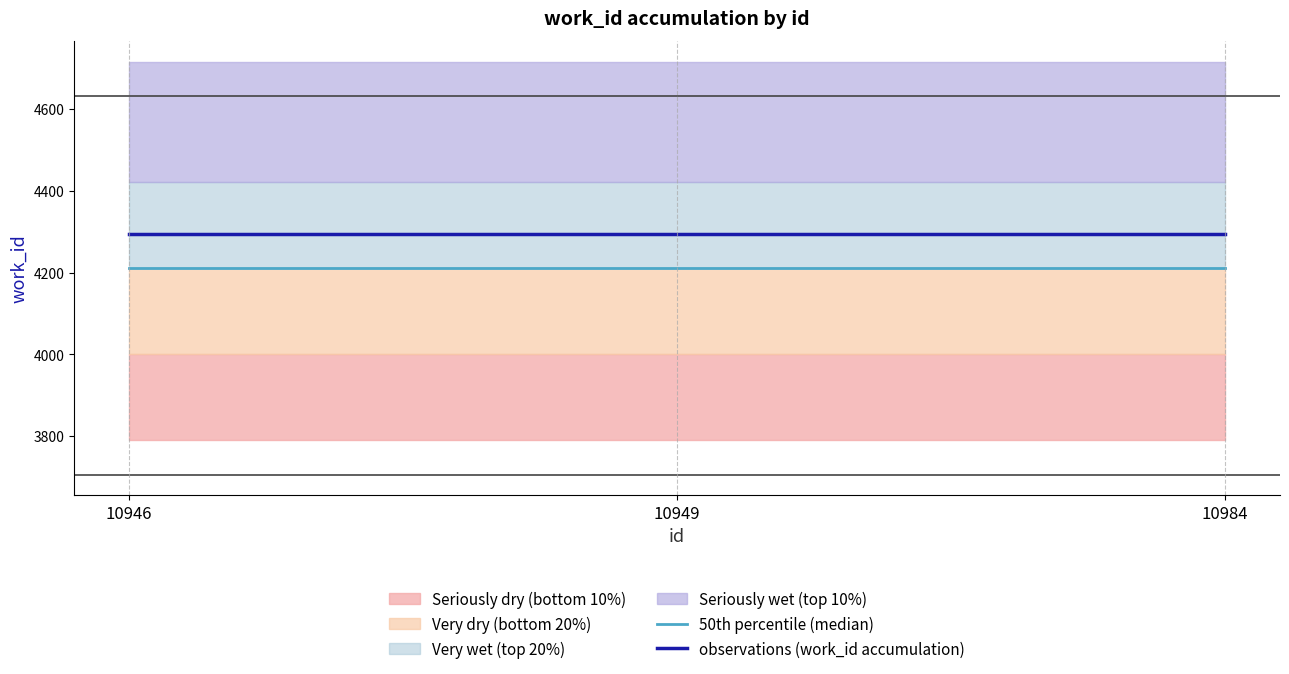

Is this an area chart (filled region under the line)?

No